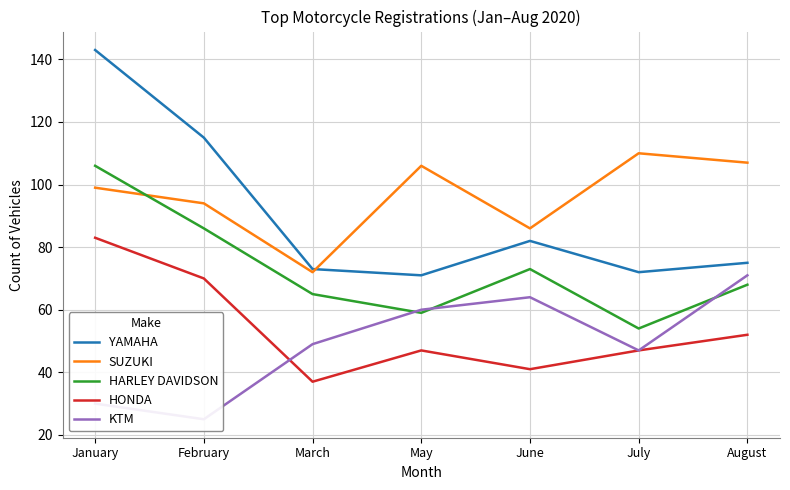

True or false: HONDA and YAMAHA cross at least once.

False